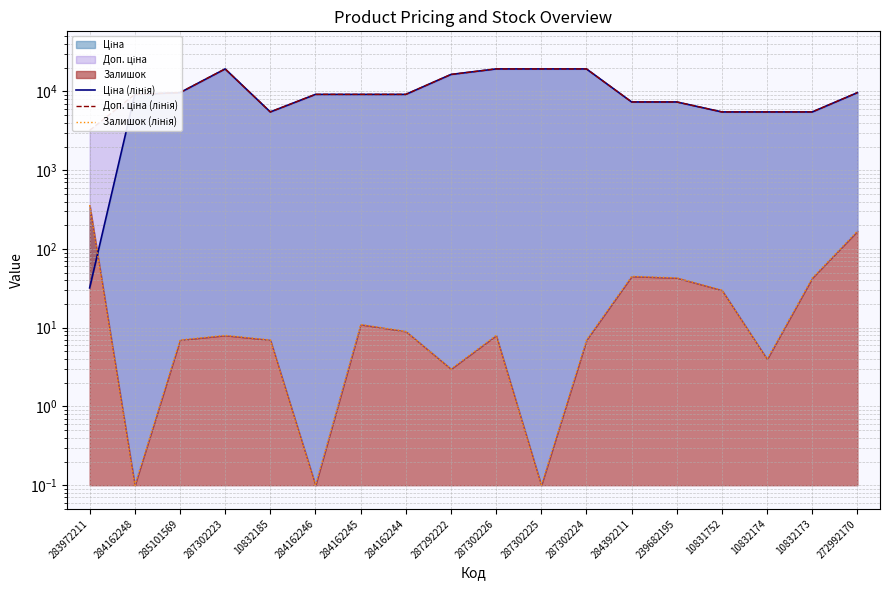

Where is Ціна (лінія) nearest to the value 9687?

285101569